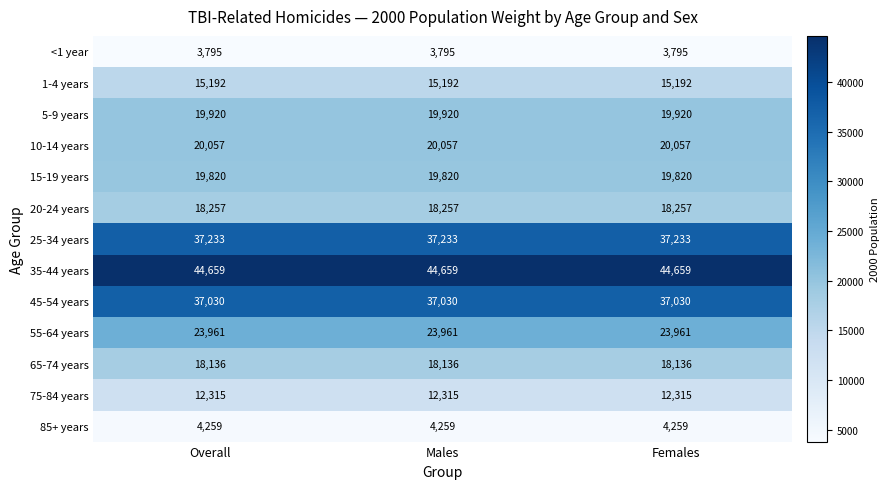

What is the difference between the highest and lowest values at Females?

40864